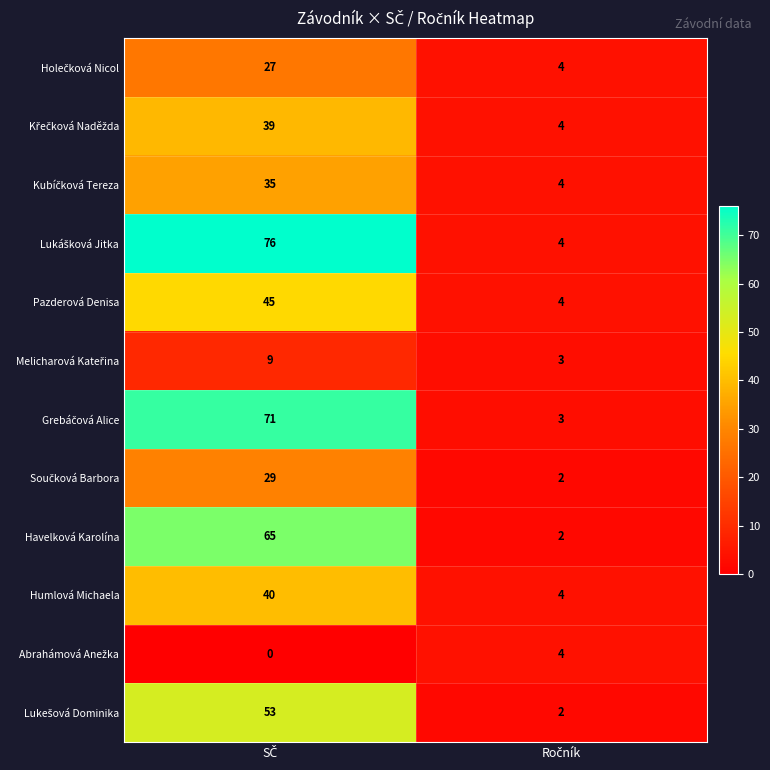

Which has a higher value, SČ or Ročník?

SČ